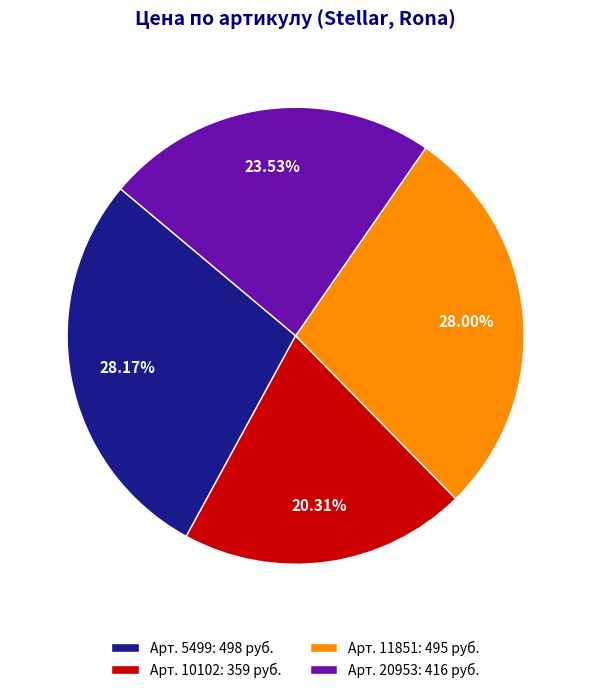

How many slices are in this pie chart?

4